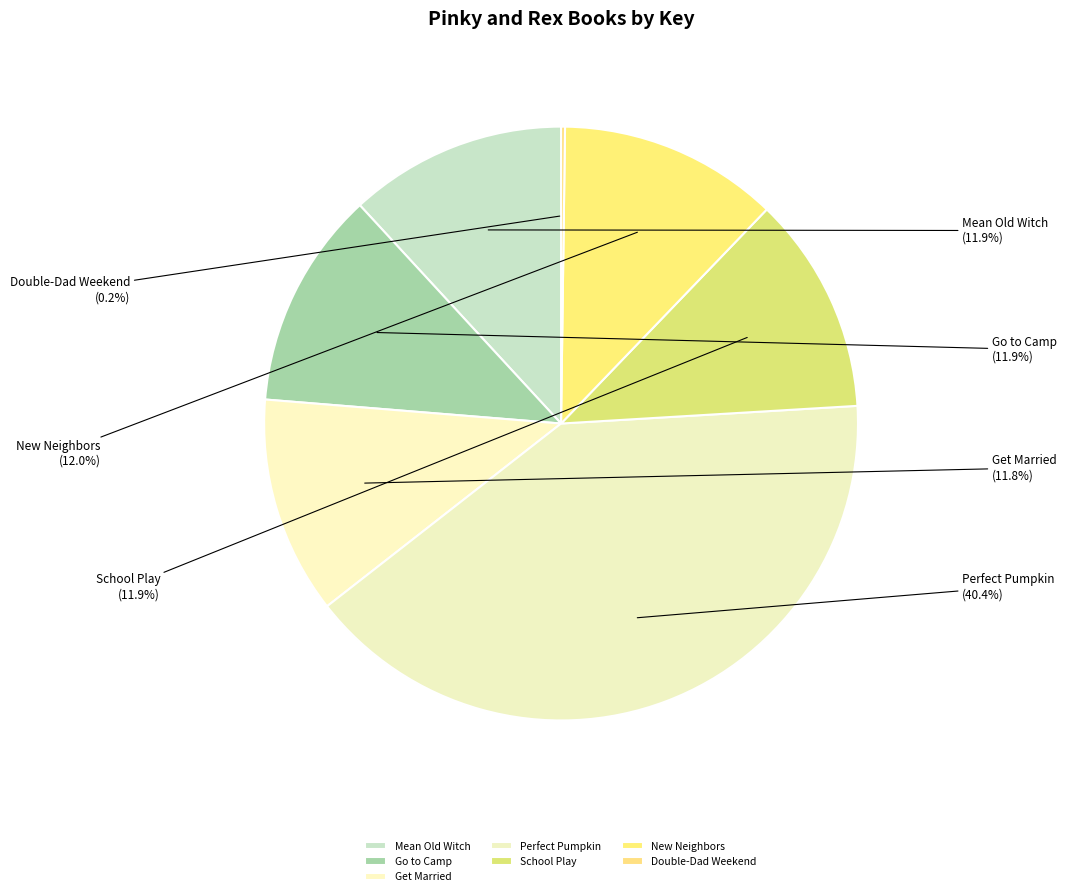

Does Perfect Pumpkin account for over 50% of the chart?

No